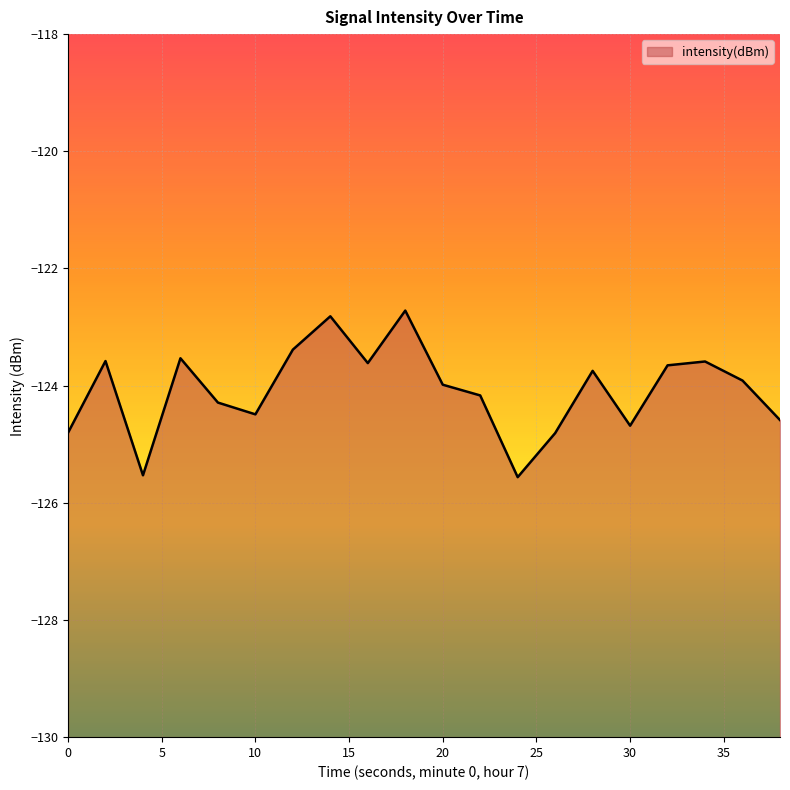

At which category does the data reach its first local peak?

2